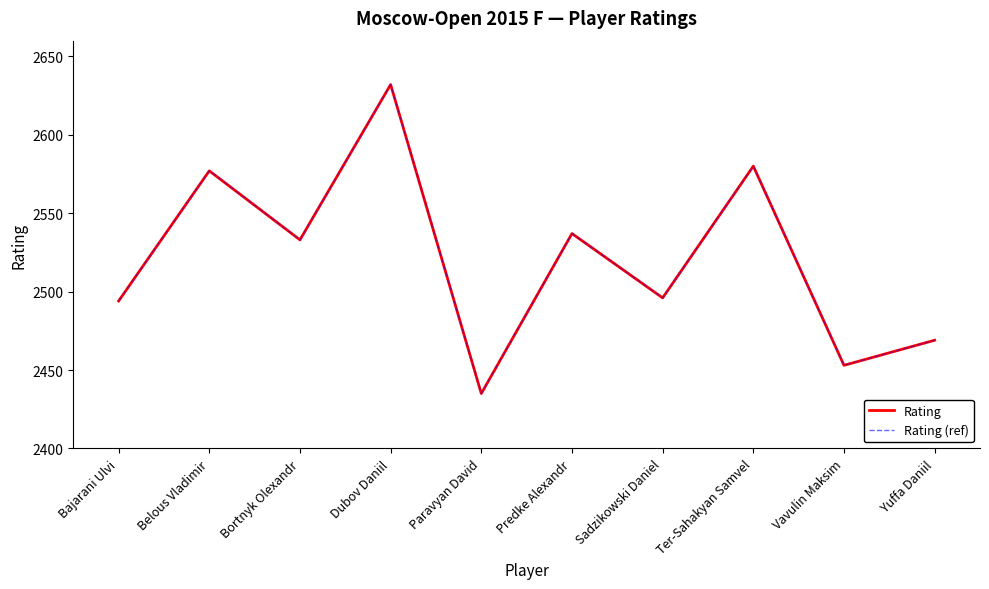

Does the chart display data point markers on the line(s)?

No